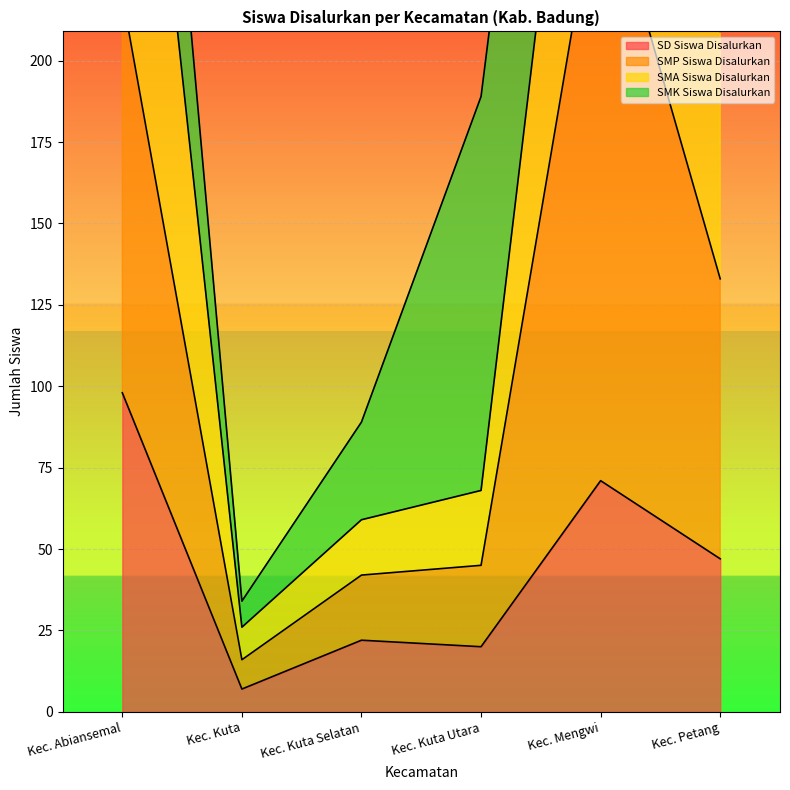

The SMP Siswa Disalurkan series shows 45 at Kec. Kuta Utara. True or false?

True